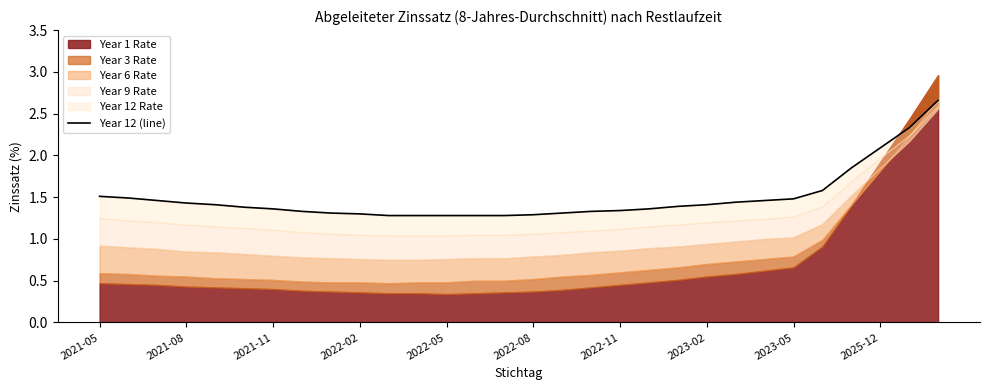

The chart shows a value of 1.7 at 2022-02. True or false?

False